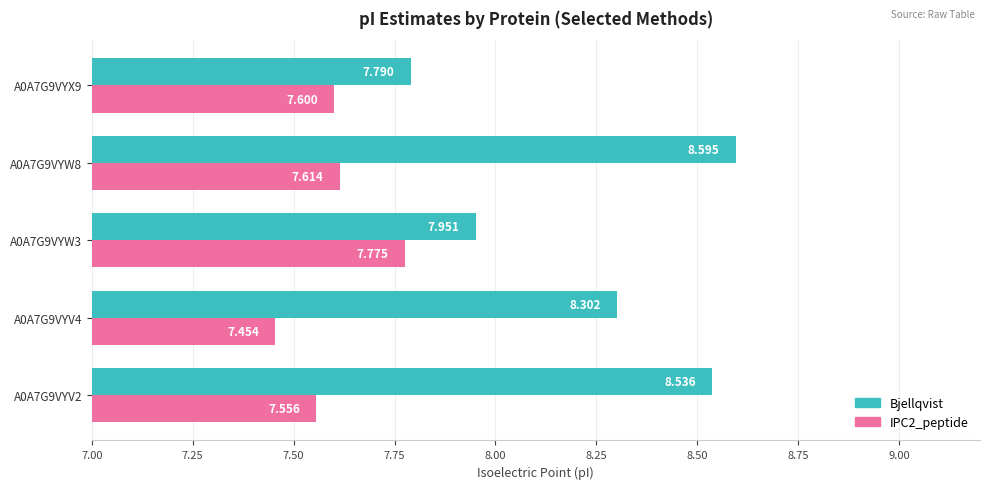

Which series has the widest spread of values?

Bjellqvist